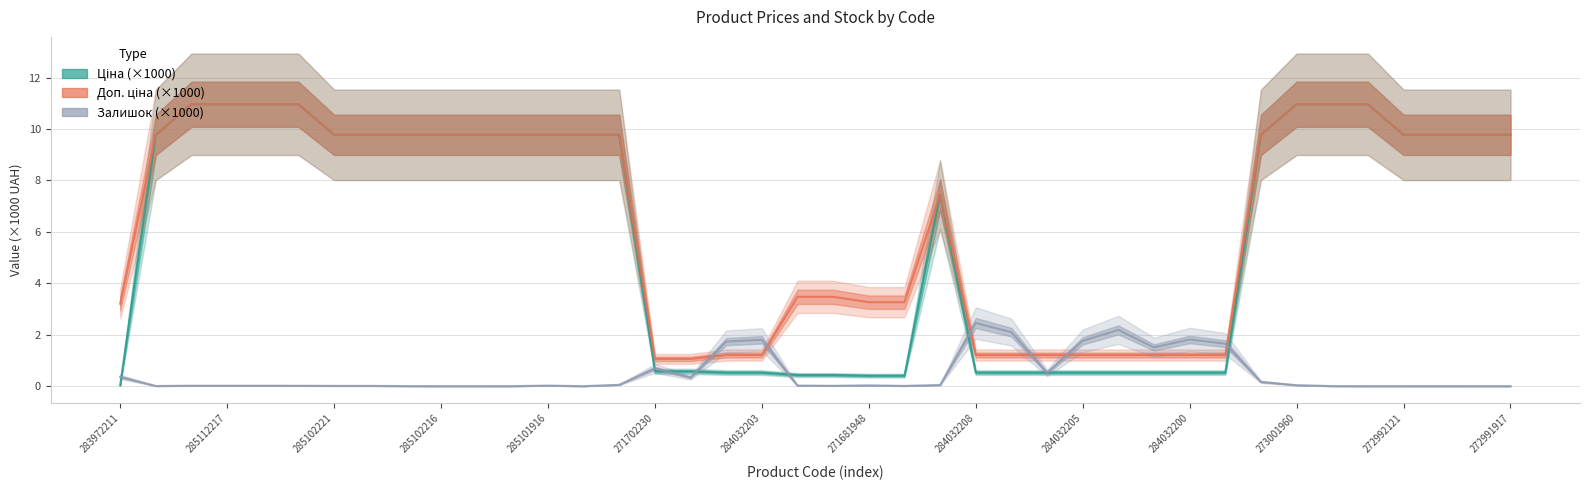

True or false: Залишок (×1000) has more than 1 interior local peaks.

True